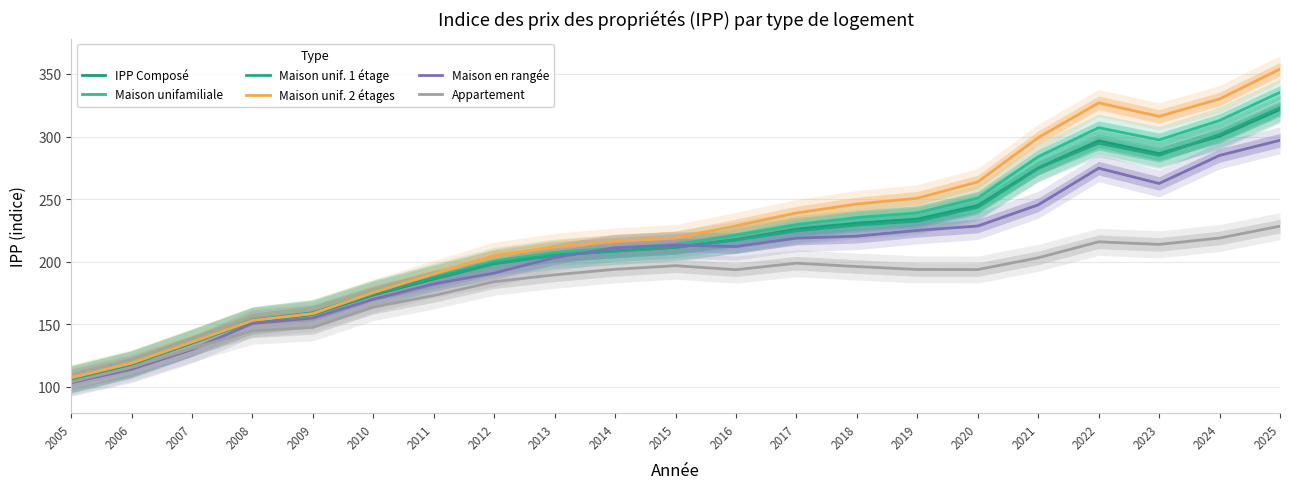

Between 2021 and 2019, which is larger?

2021